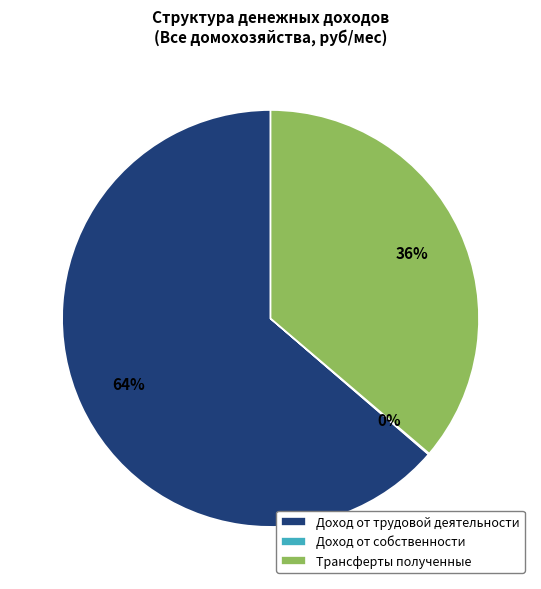

The Доход от трудовой деятельности slice represents 58% of the pie. True or false?

False